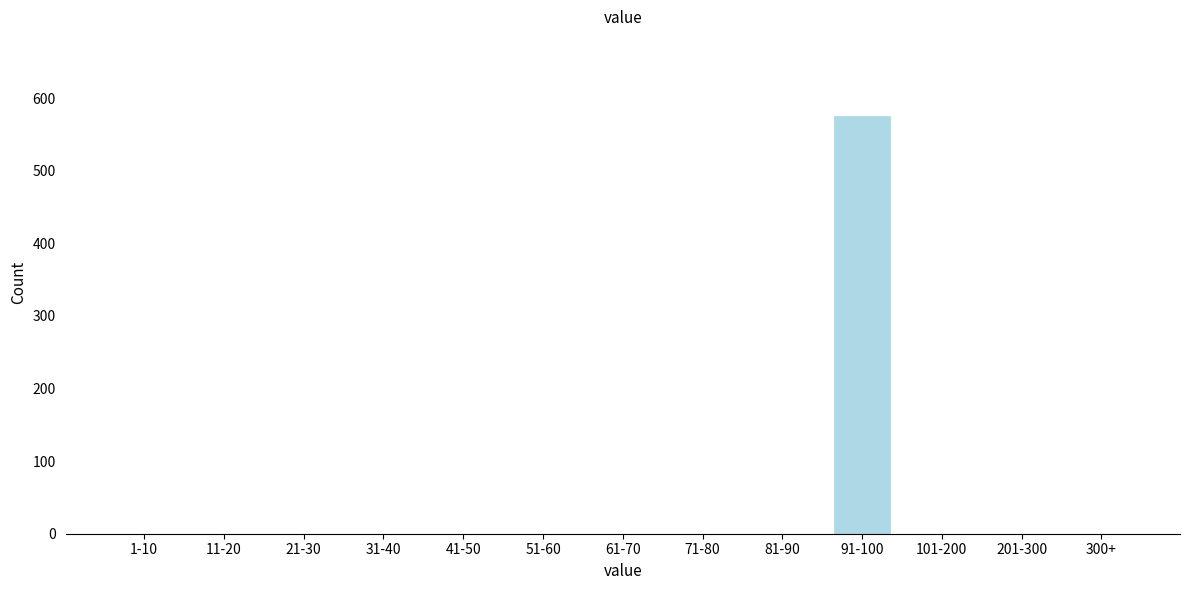

Reading right to left, extract all data points from this chart.

300+=0	201-300=0	101-200=0	91-100=576	81-90=0	71-80=0	61-70=0	51-60=0	41-50=0	31-40=0	21-30=0	11-20=0	1-10=0